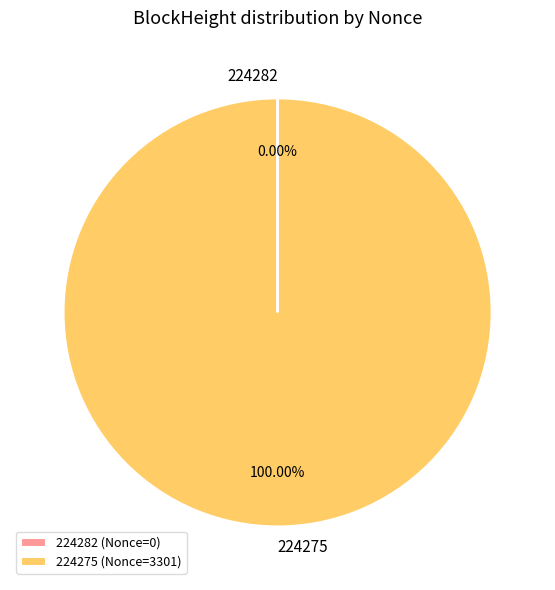

Is there any slice that represents more than half of the pie?

Yes